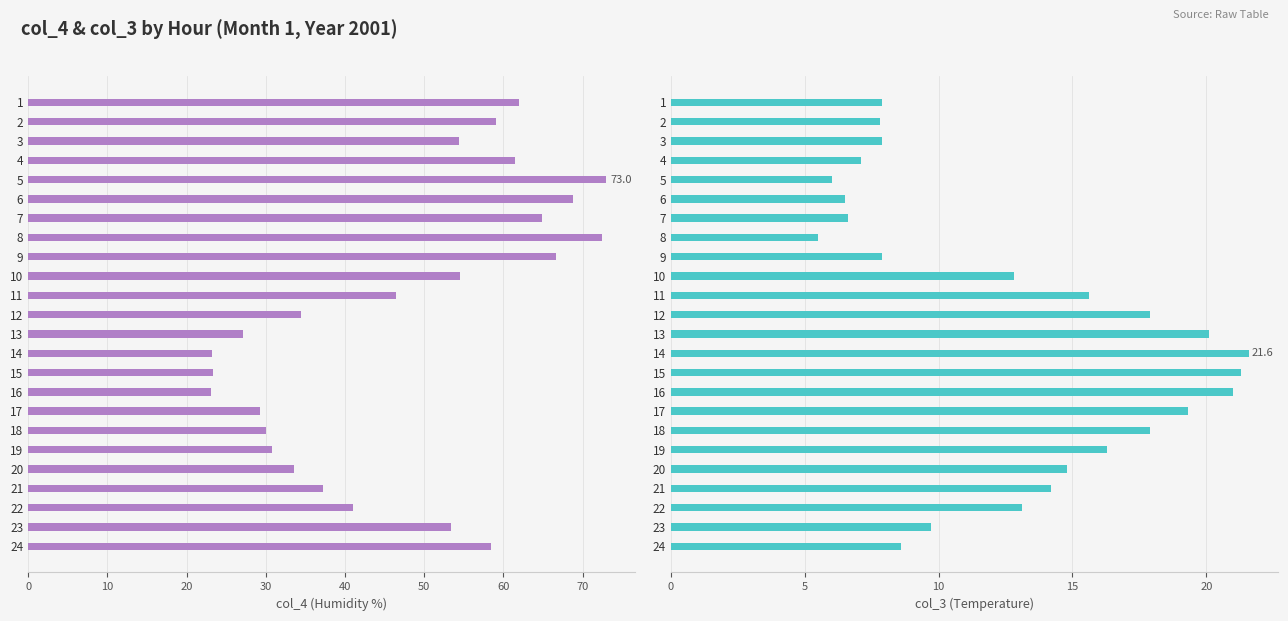

How many bars are there in each group?

2